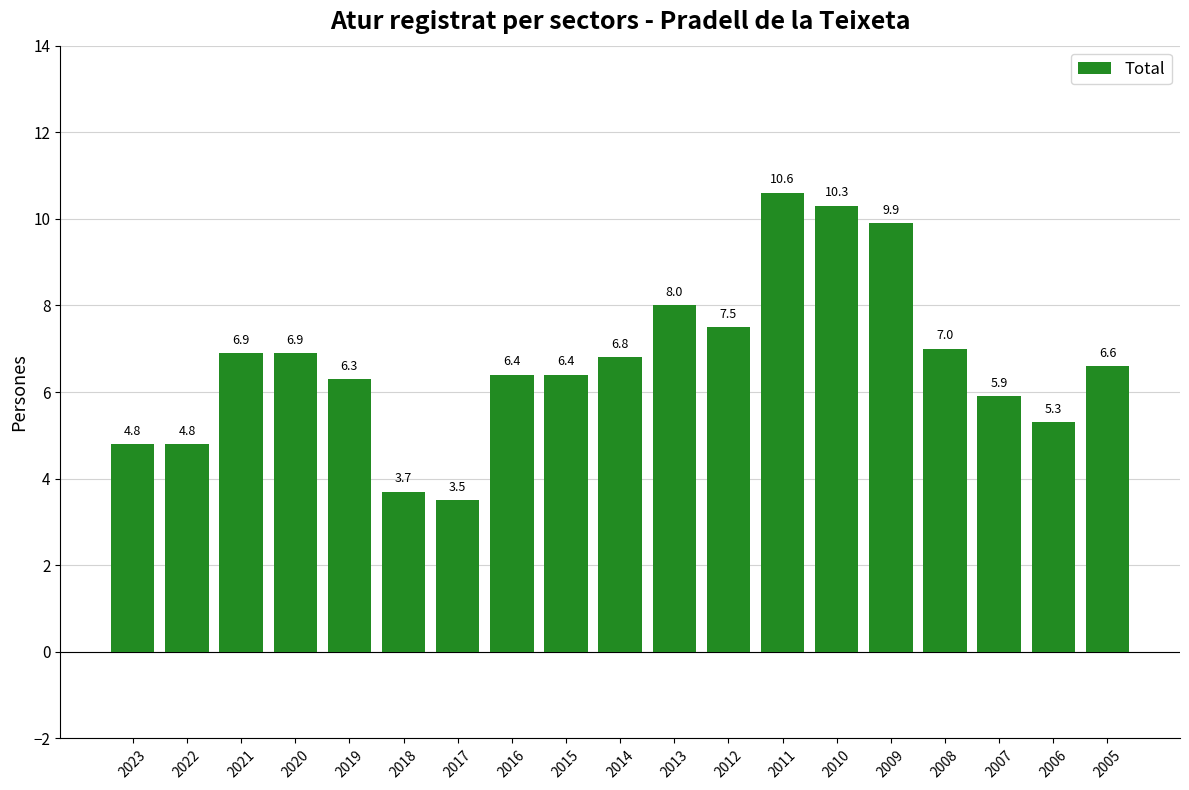

What is the sum of the values at 2006 and 2015?

11.7